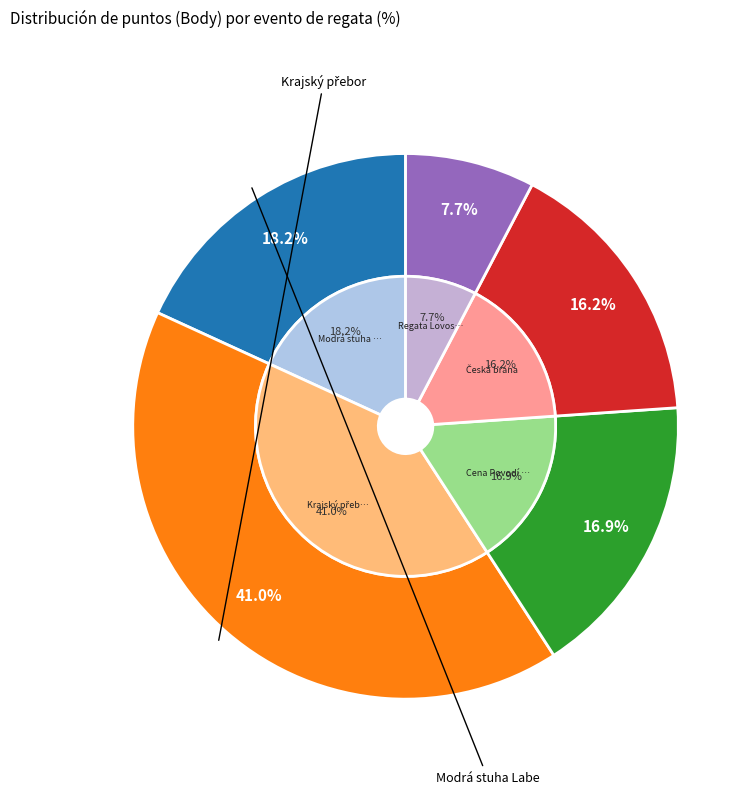

To the nearest percent, what portion does Modrá stuha Labe represent?

18%